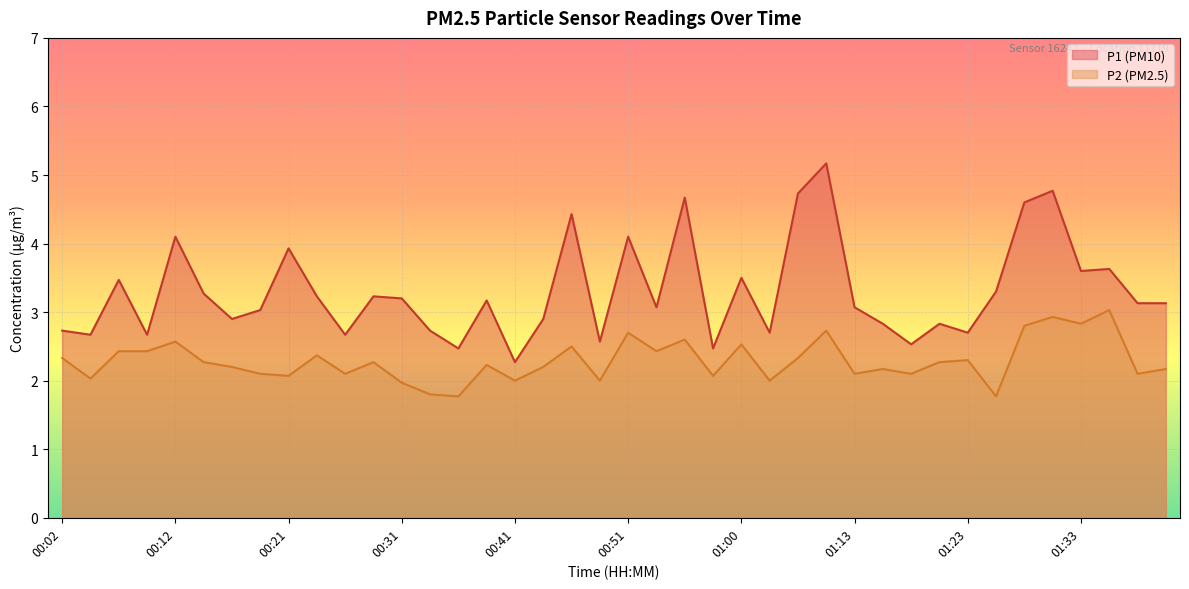

What position from the left is 00:41?

17